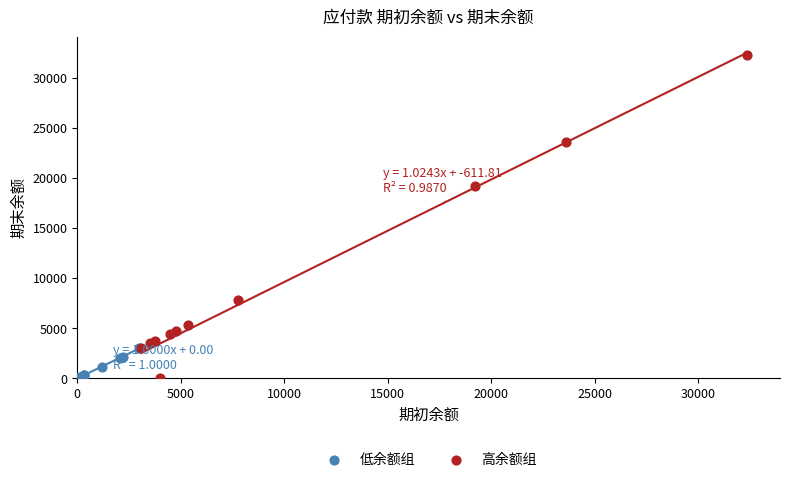

What are all the series names shown in the legend?

低余额组, 高余额组